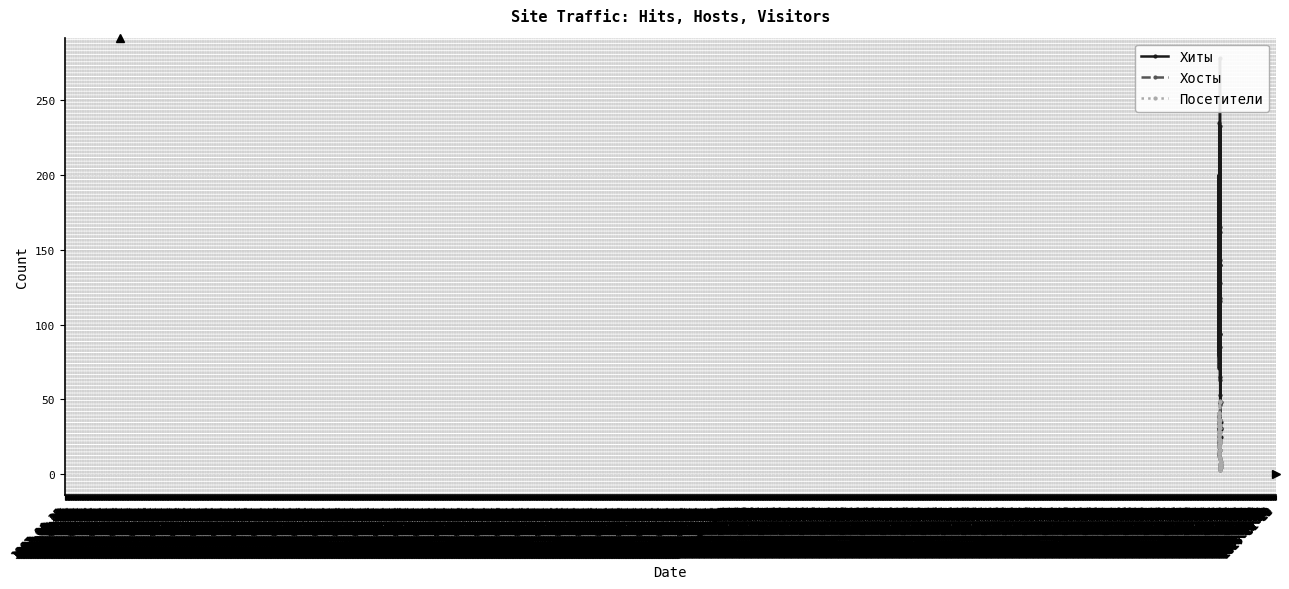

What is the difference between the second highest and minimum values in the Хиты series?

210